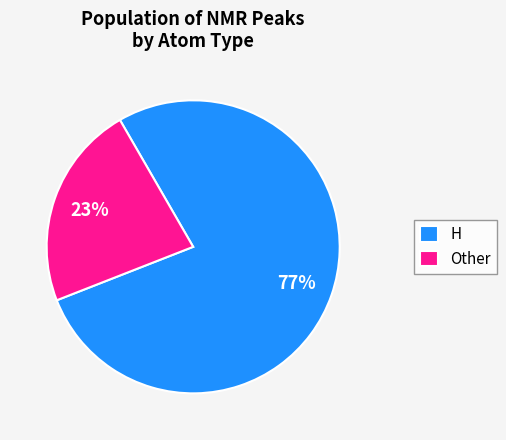

To the nearest percent, what is the combined percentage of H and Other?

100%